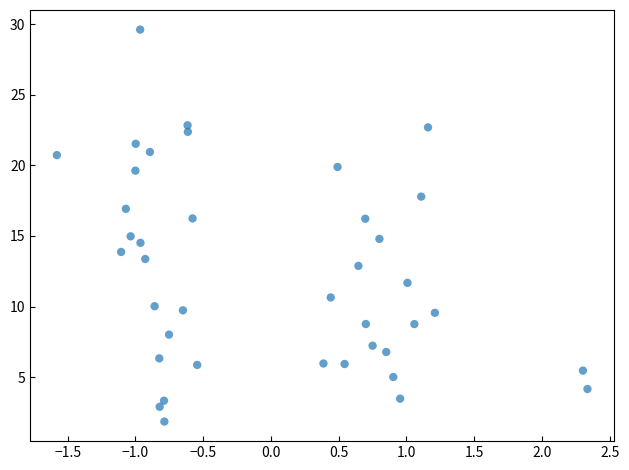

What is the range of Y values (max minus min)?

27.8